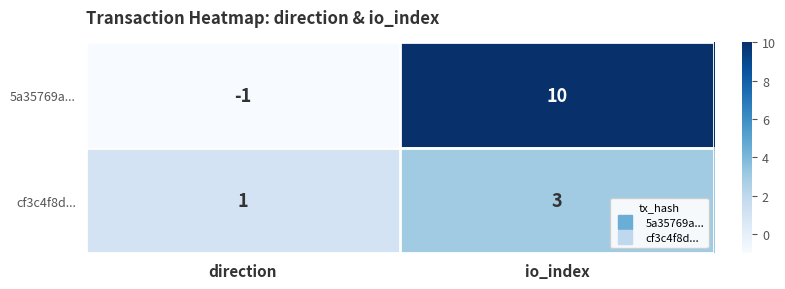

What is the sum of the 5a35769a... values at direction and io_index?

9